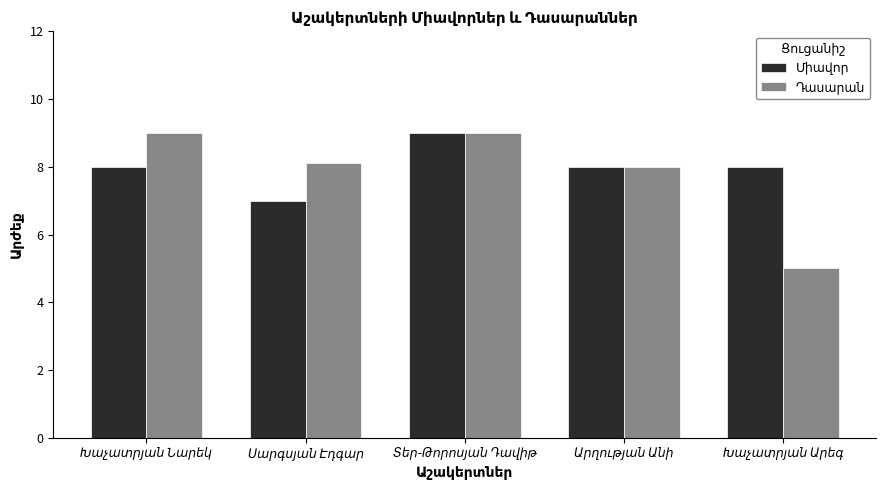

At how many categories does at least one series exceed 6?

5